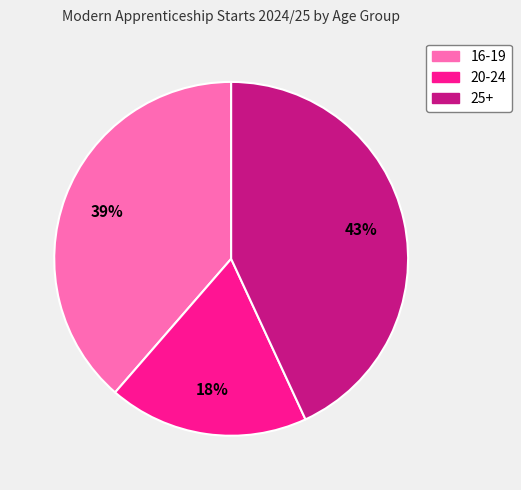

To the nearest percent, what is the difference between the 16-19 and 25+ slice percentages?

4%